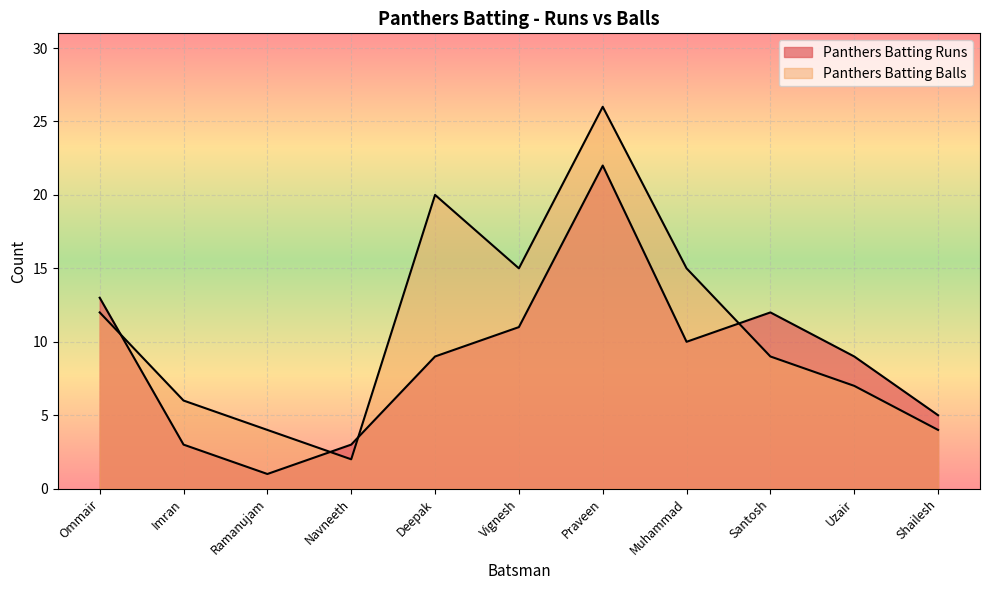

What is the total value across all series at Deepak?

29